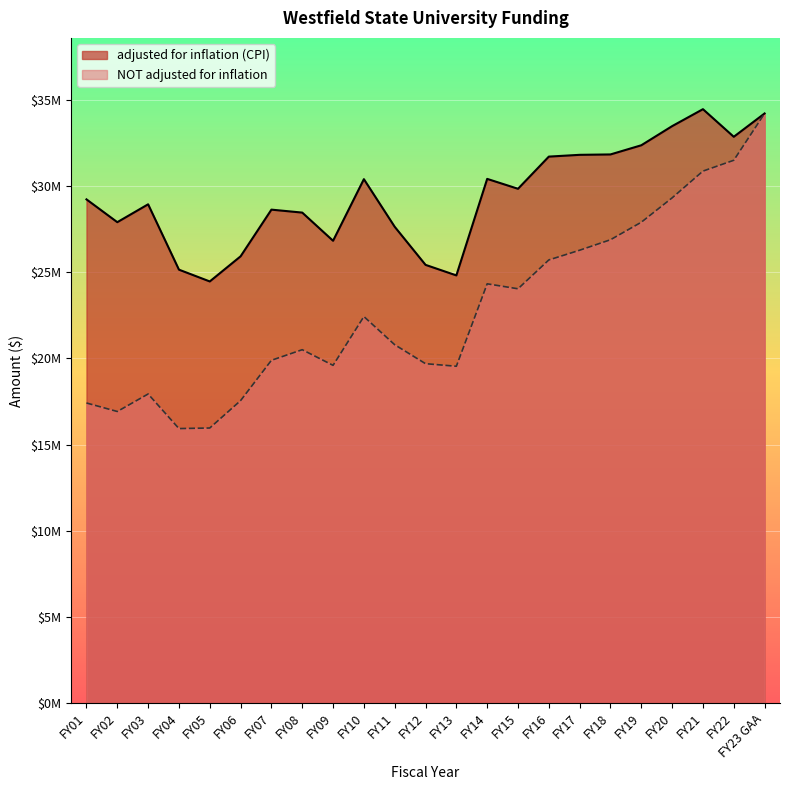

Does the chart display data point markers on the line(s)?

No